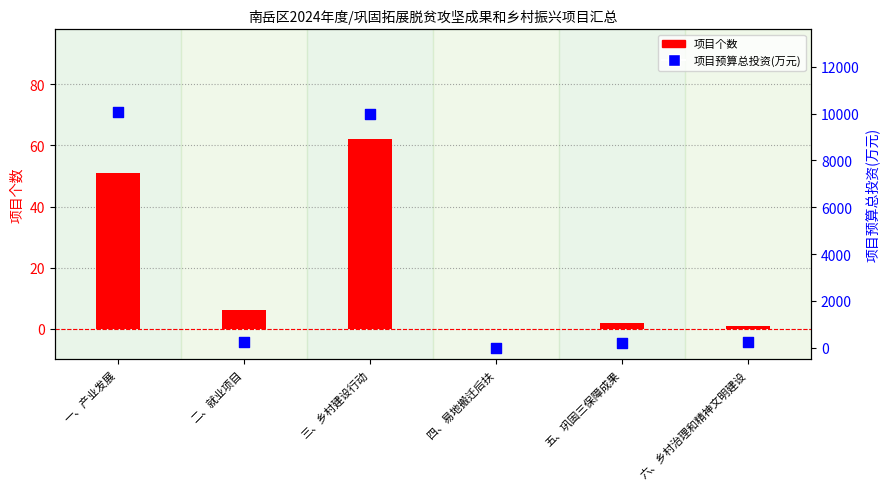

What are all the series names shown in the legend?

项目个数, 项目预算总投资(万元)